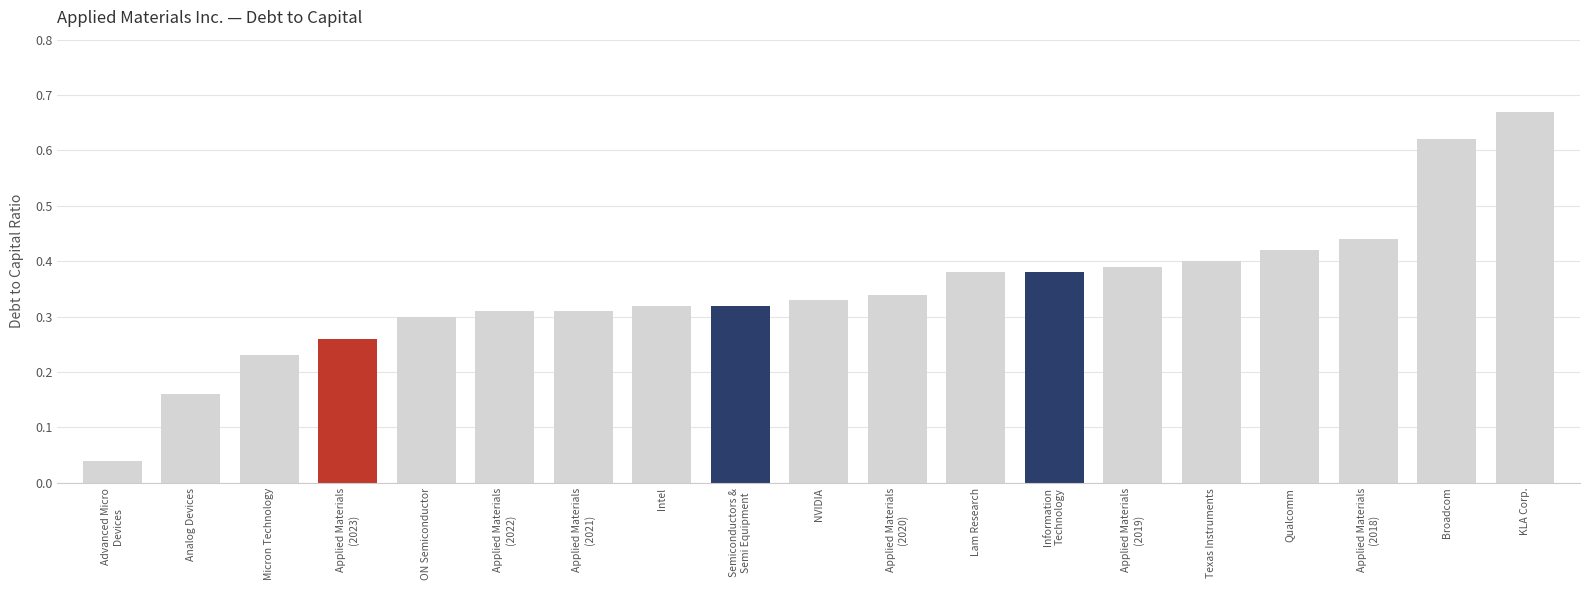

Which category has the highest value across all series?

KLA Corp.